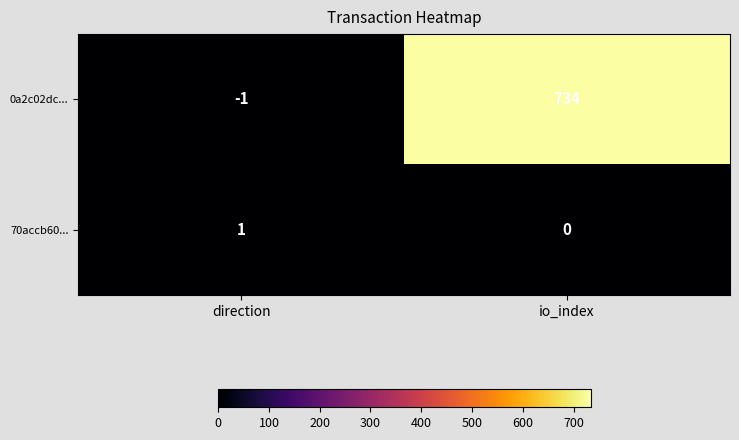

At how many categories does at least one series exceed 587?

1